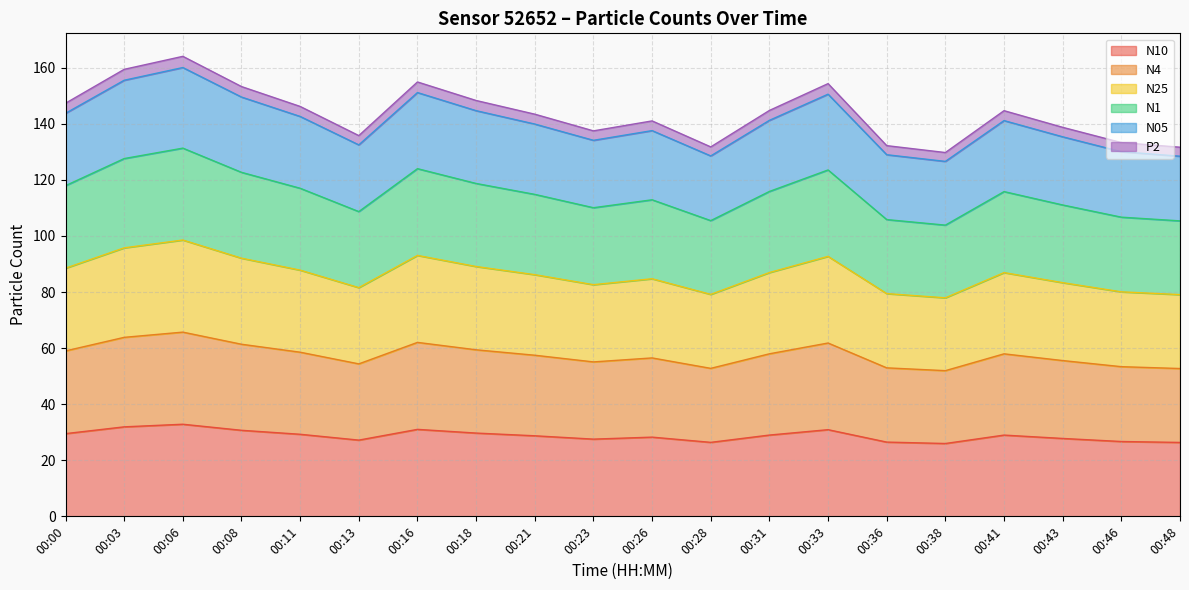

At which label does N05 reach its minimum?

00:38